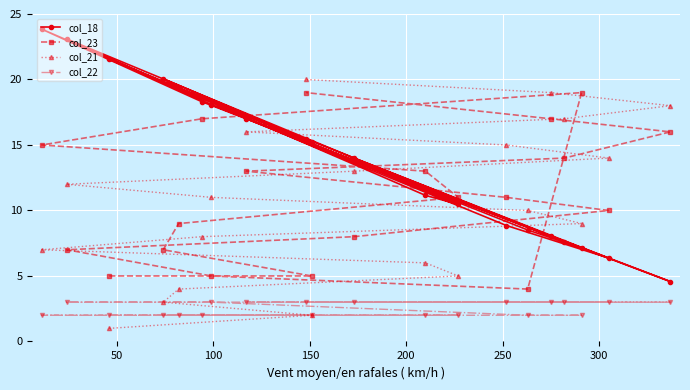

What is the value of the col_23 point at the 5th from the left?

9.0